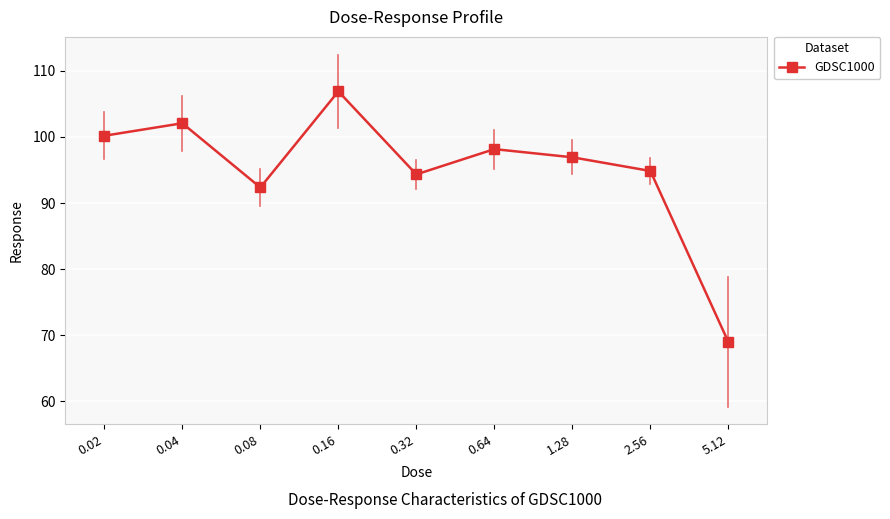

What is the difference between the maximum and second lowest values?

14.6